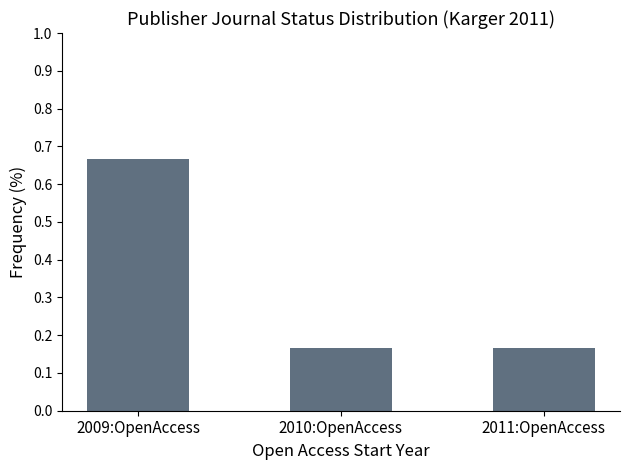

True or false: the data shows 0.1 at 2011:OpenAccess.

False